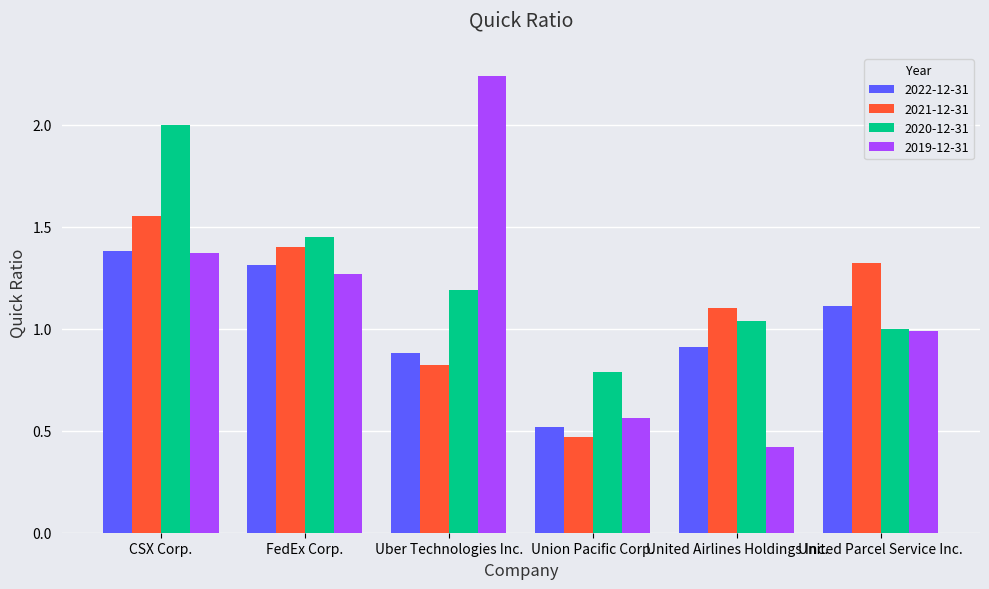

What is the difference between the second highest and minimum values in the 2022-12-31 series?

0.8